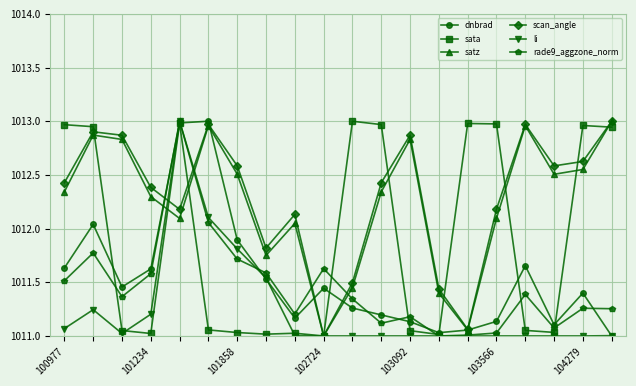

What is the value of the satz point at the 7th from the left?

1012.5